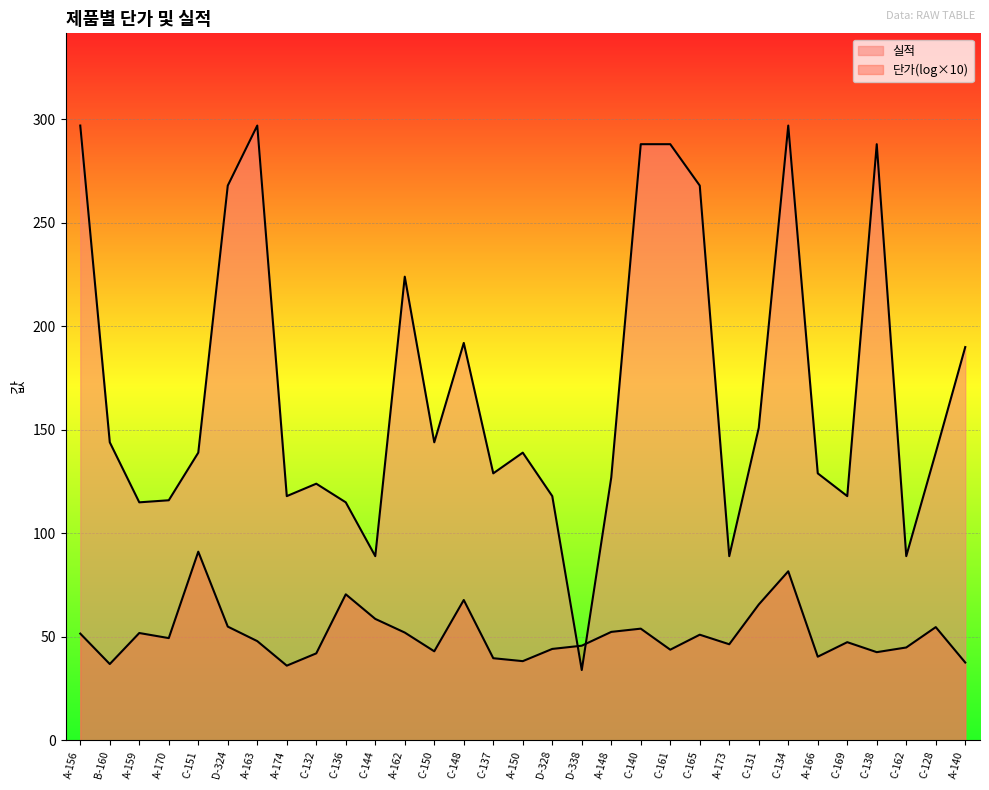

Count the number of data series in this chart.

2